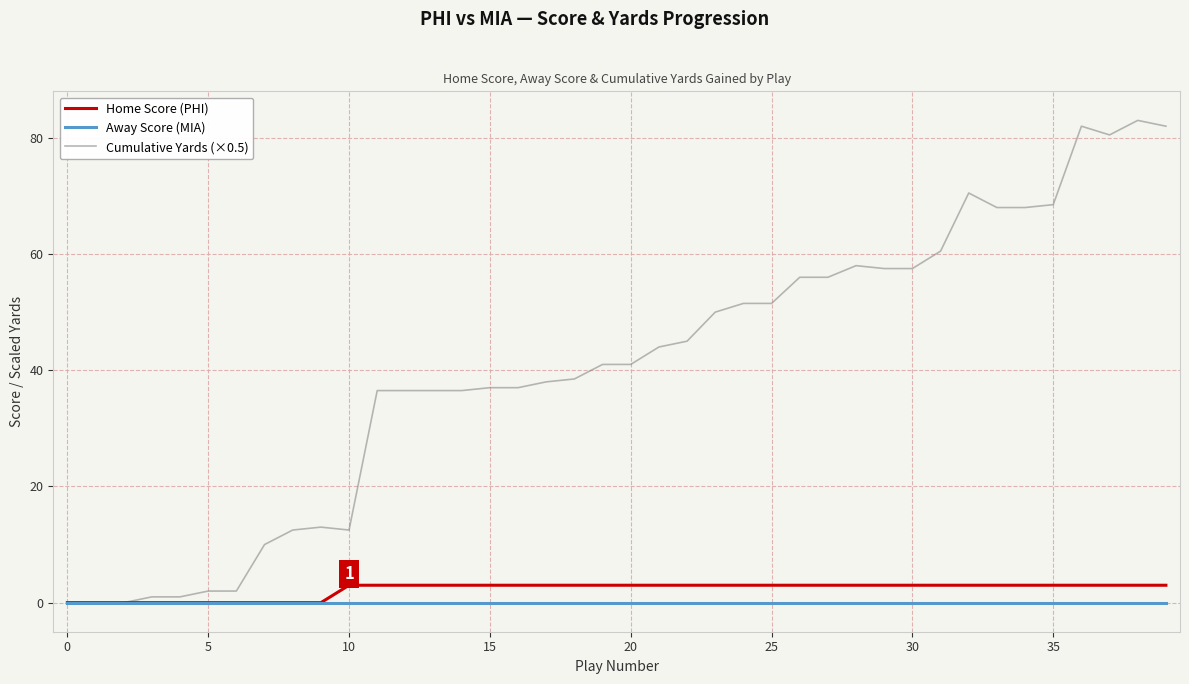

Which series has the largest total across all categories?

Cumulative Yards (×0.5)